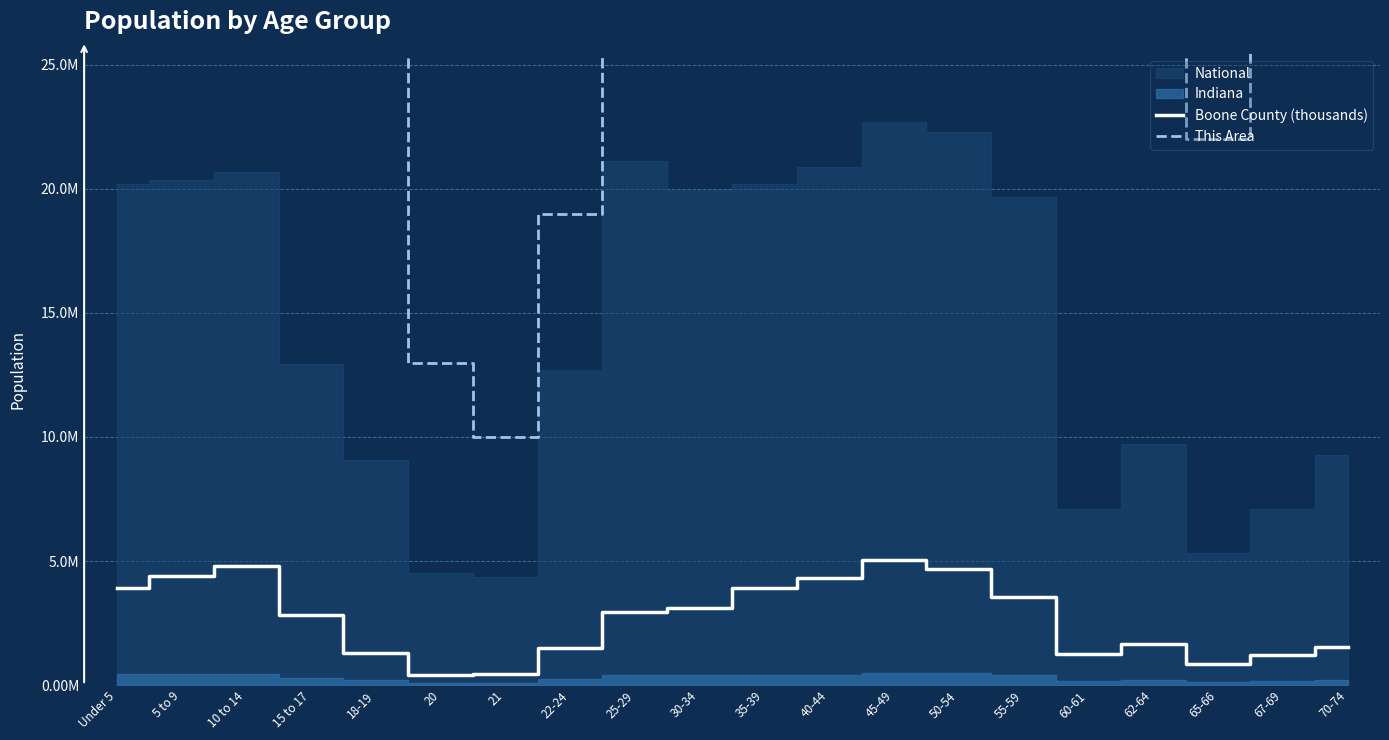

True or false: This Area and Boone County (thousands) cross at least once.

False